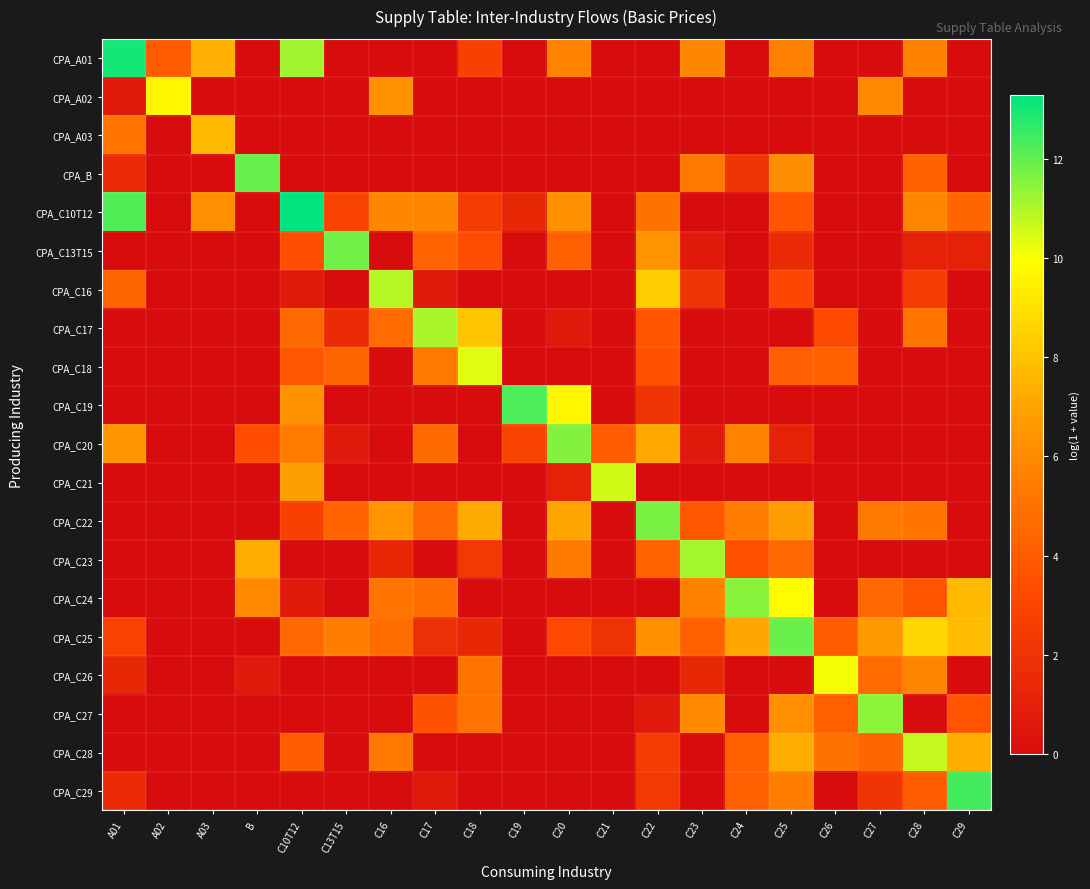

Between C19 and C18, which is larger?

C18